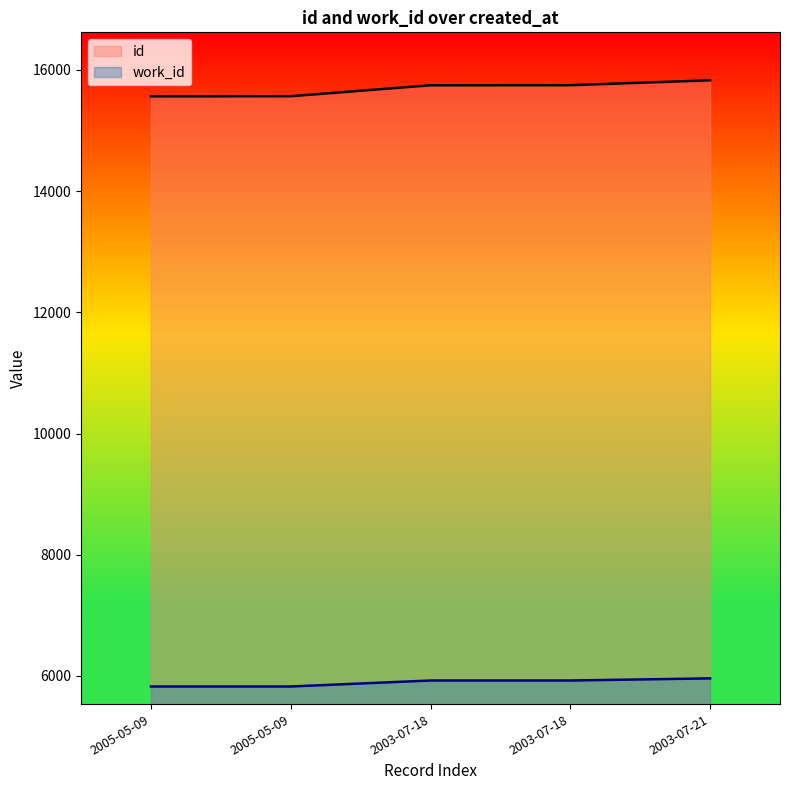

How many categories are shown in the chart?

5